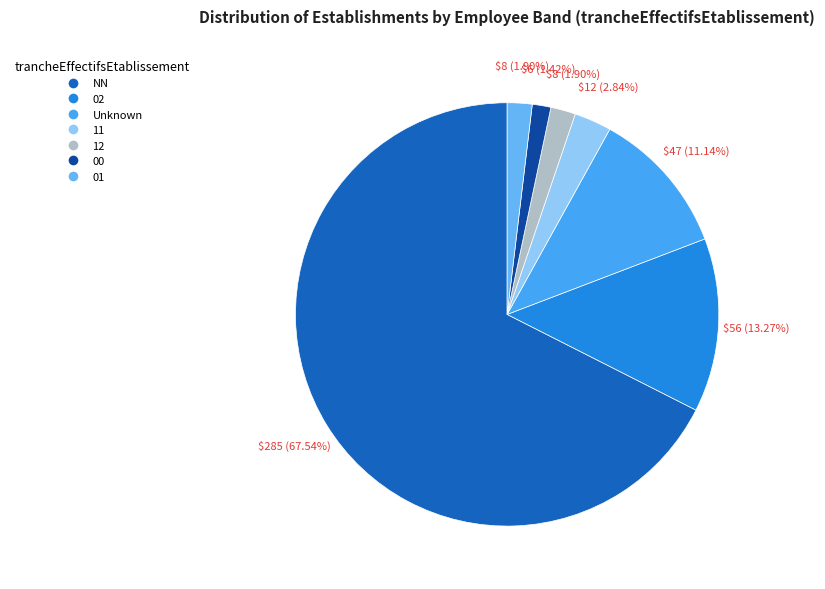

Is the sum of 12 and 00 greater than half?

No